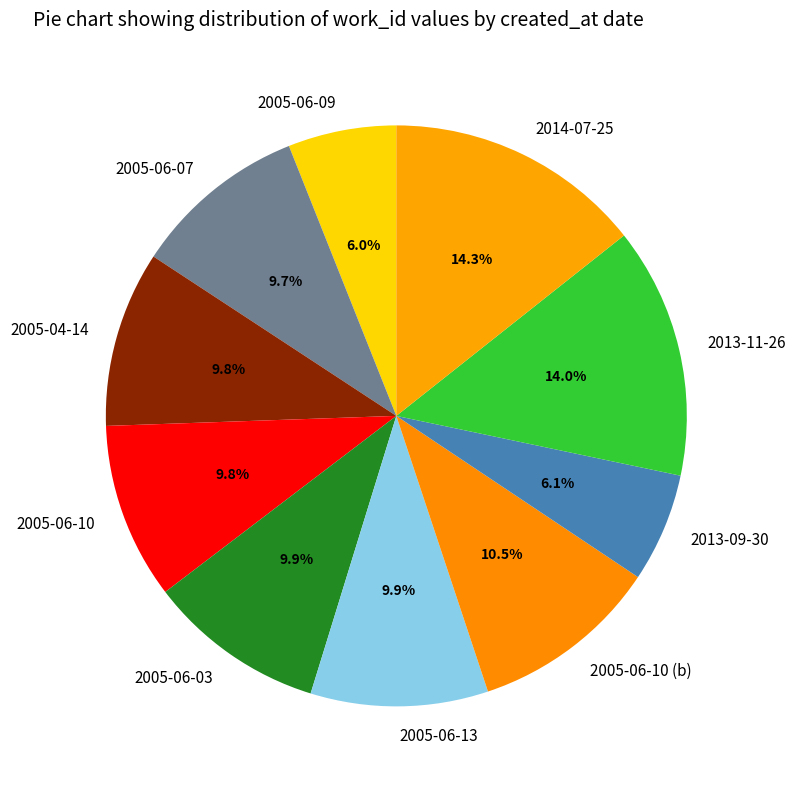

Does any single category account for the majority?

No